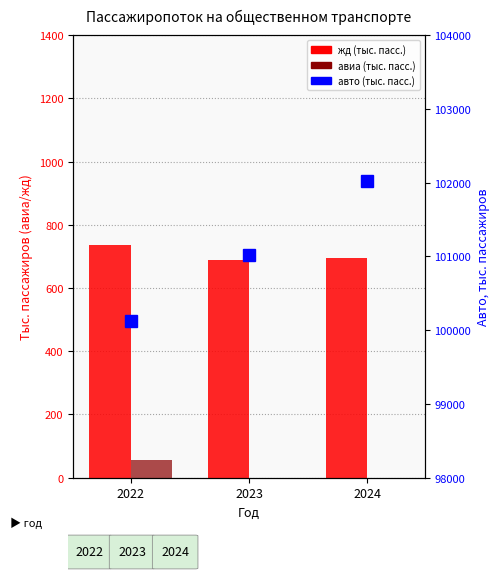

Rank the categories by жд value from highest to lowest.

2022, 2024, 2023